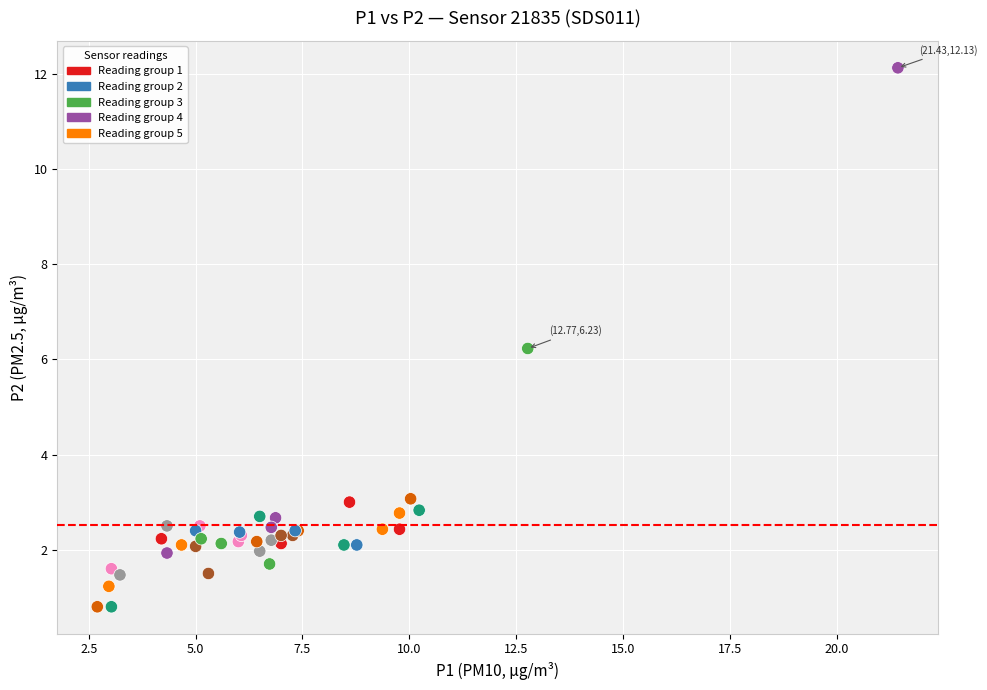

What Y value in the scatter plot is closest to 6?

6.2